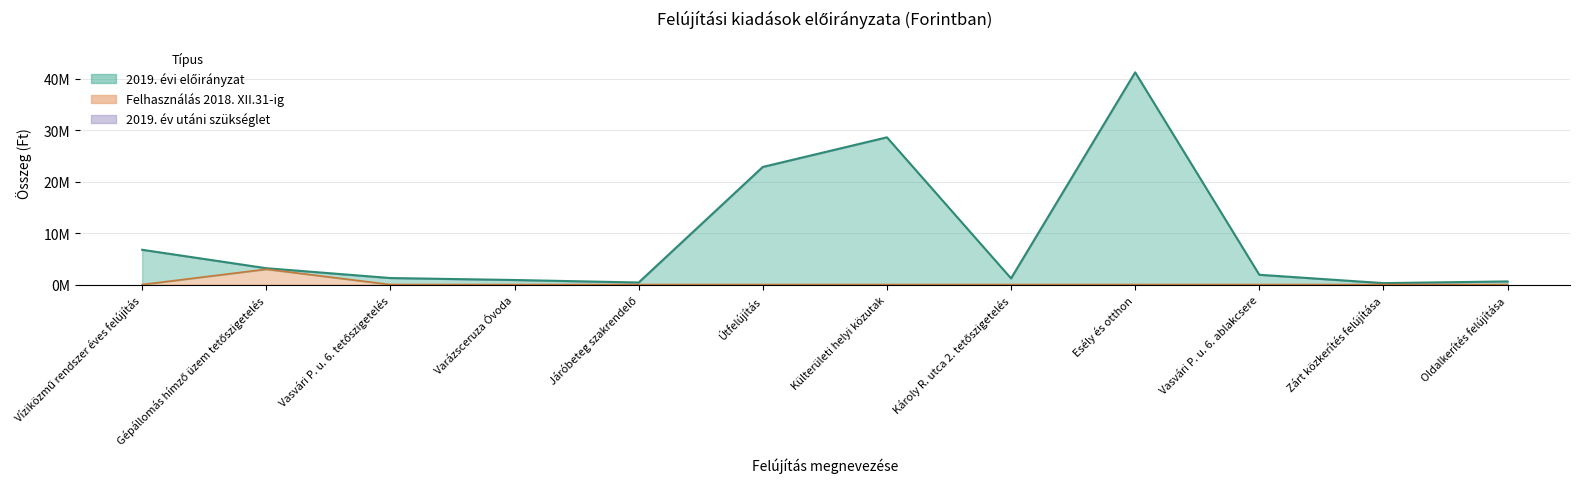

Which has a higher value, Útfelújítás or Víziközmű rendszer éves felújítás?

Útfelújítás